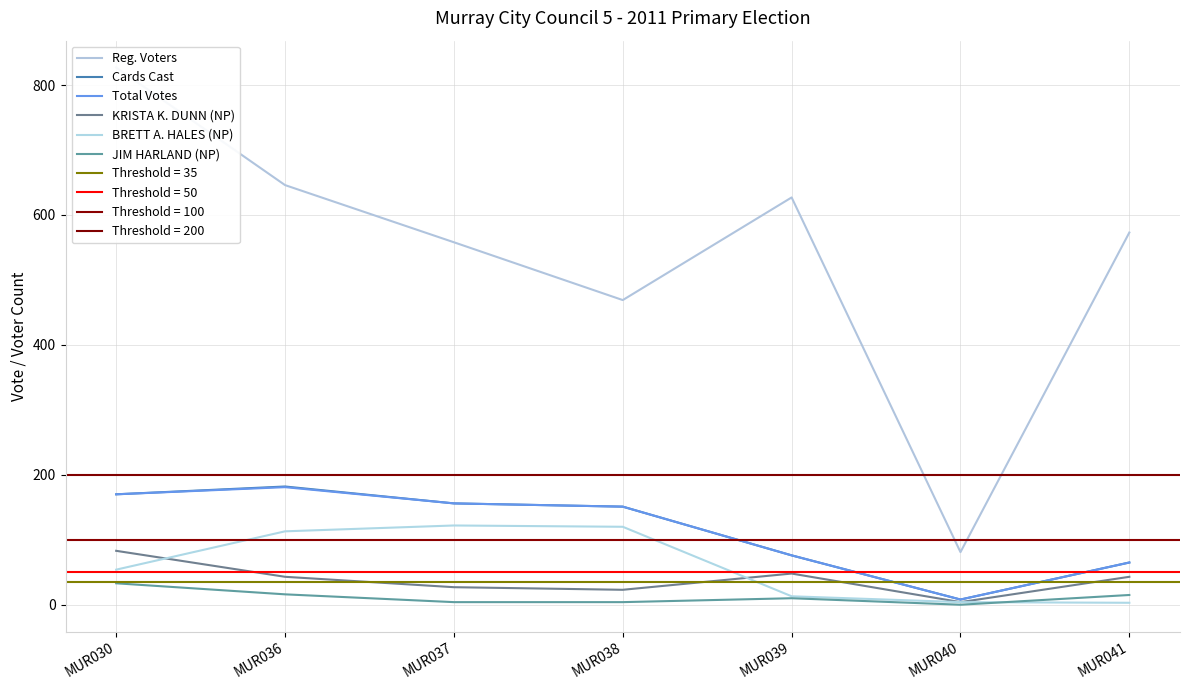

What is the difference between the maximum and minimum values in the JIM HARLAND (NP) series?

33